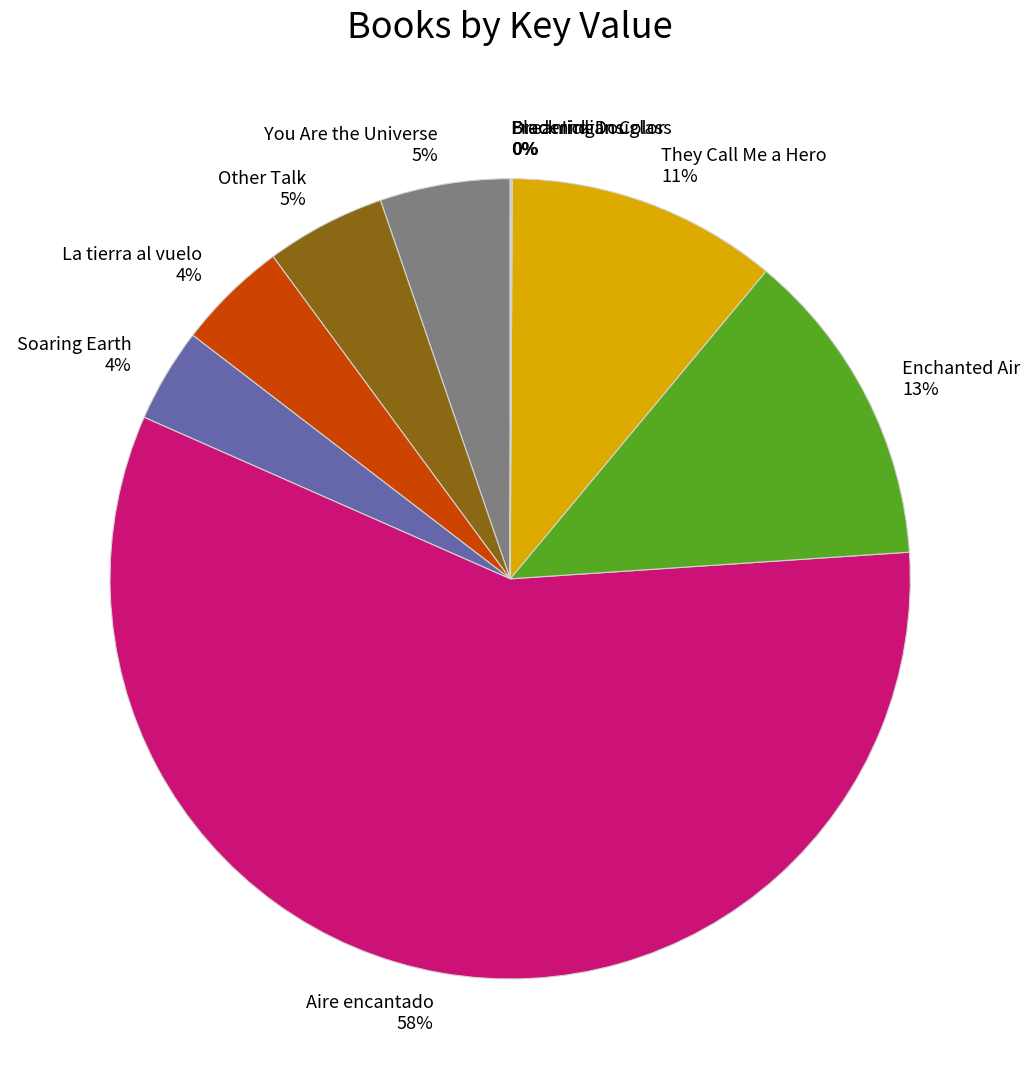

What percentage is the Aire encantado slice, to the nearest percent?

58%